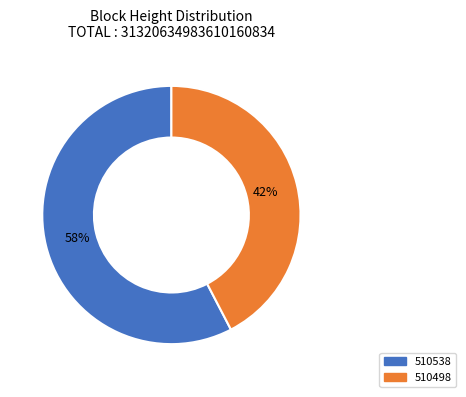

How many slices are in this pie chart?

2